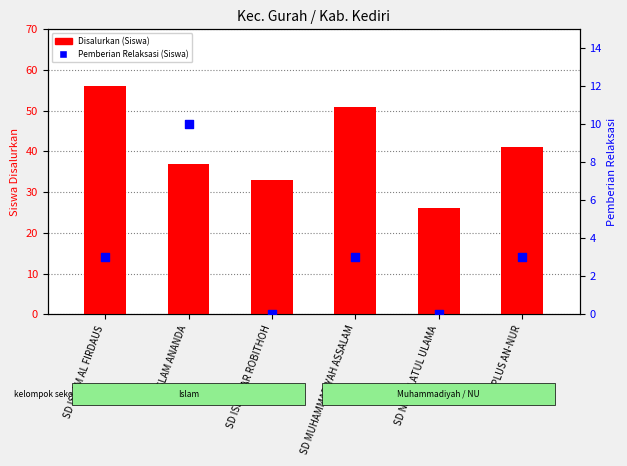

Which series has the largest total across all categories?

Disalurkan (Siswa)